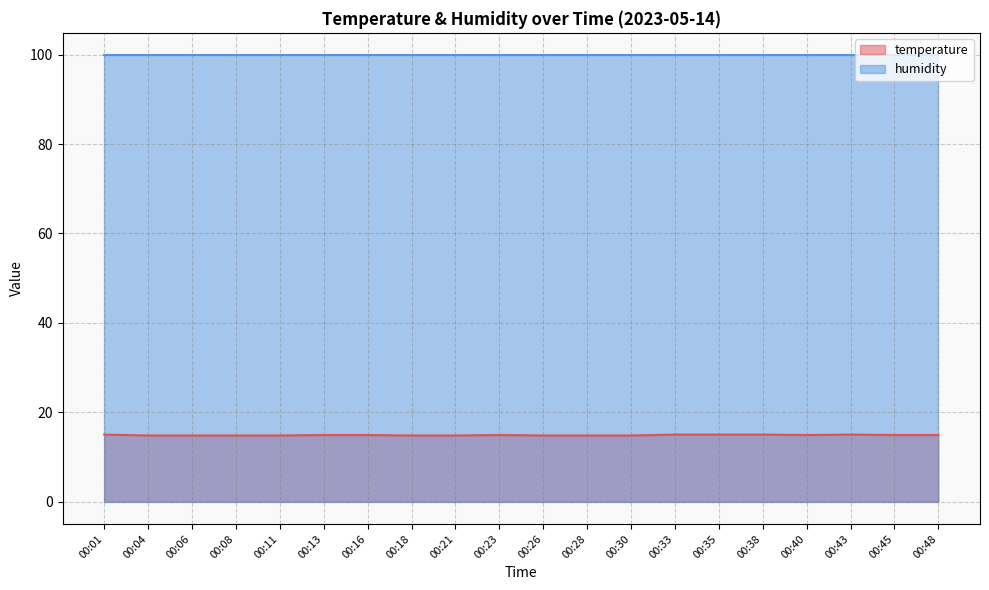

Where is the first local minimum?

00:40